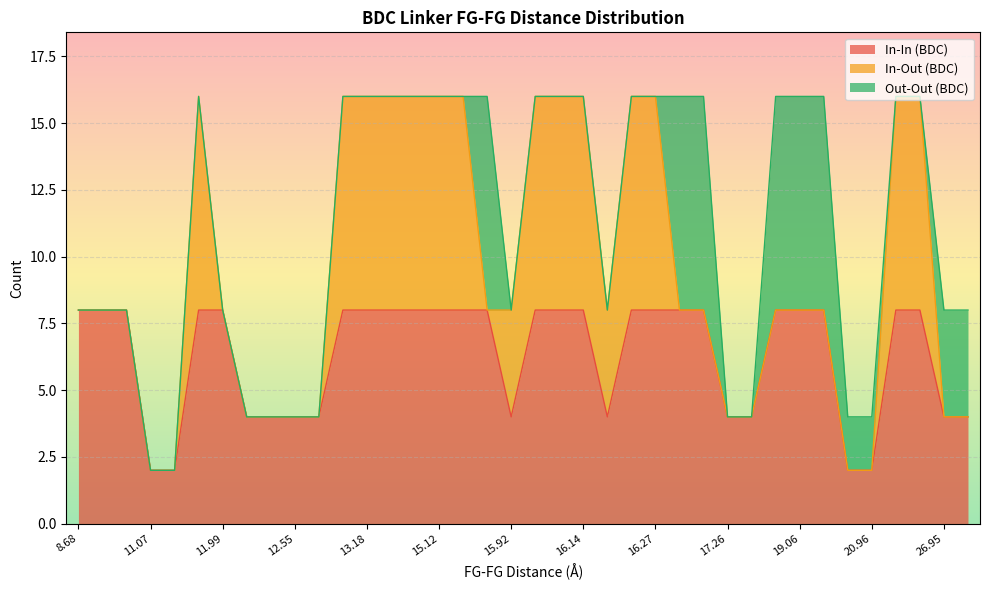

The value of In-In (BDC) at 20.76 is 2. True or false?

True